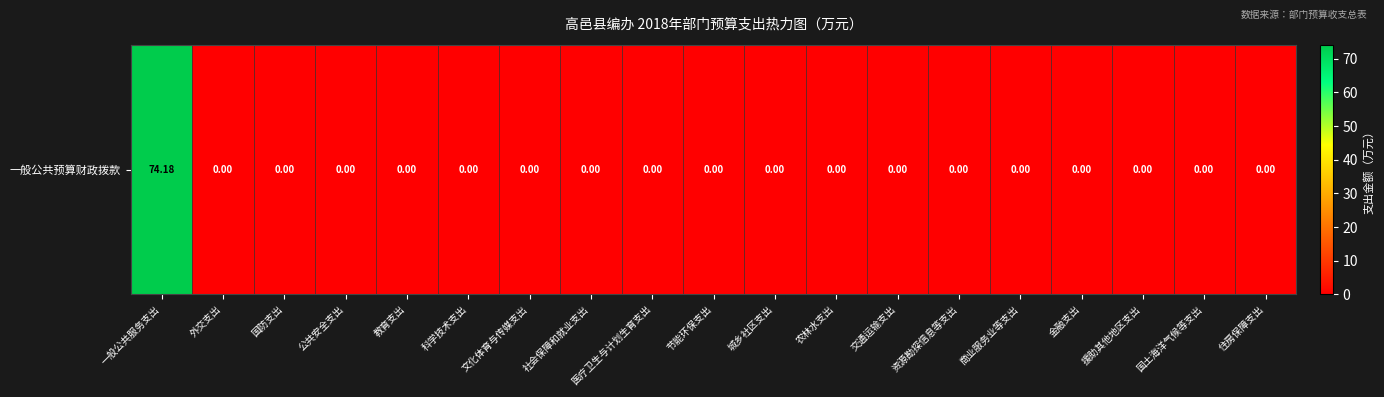

How many categories are shown in the chart?

19